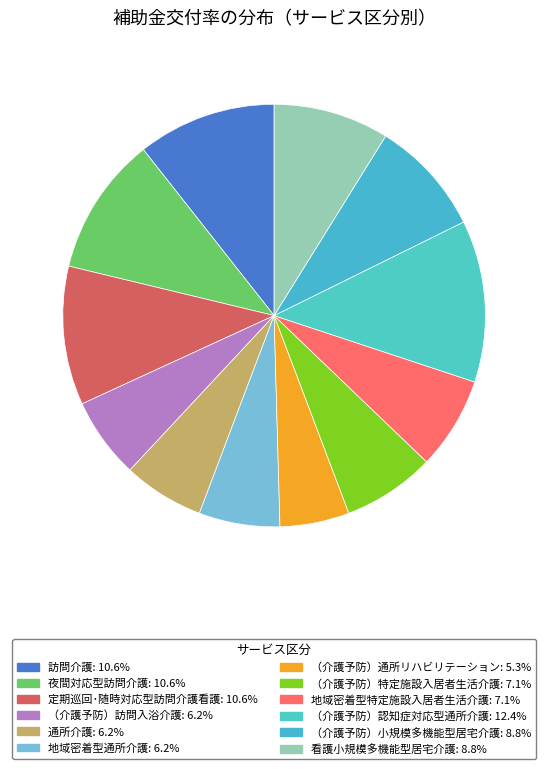

Is it true that 看護小規模多機能型居宅介護 is 4% of the pie?

False